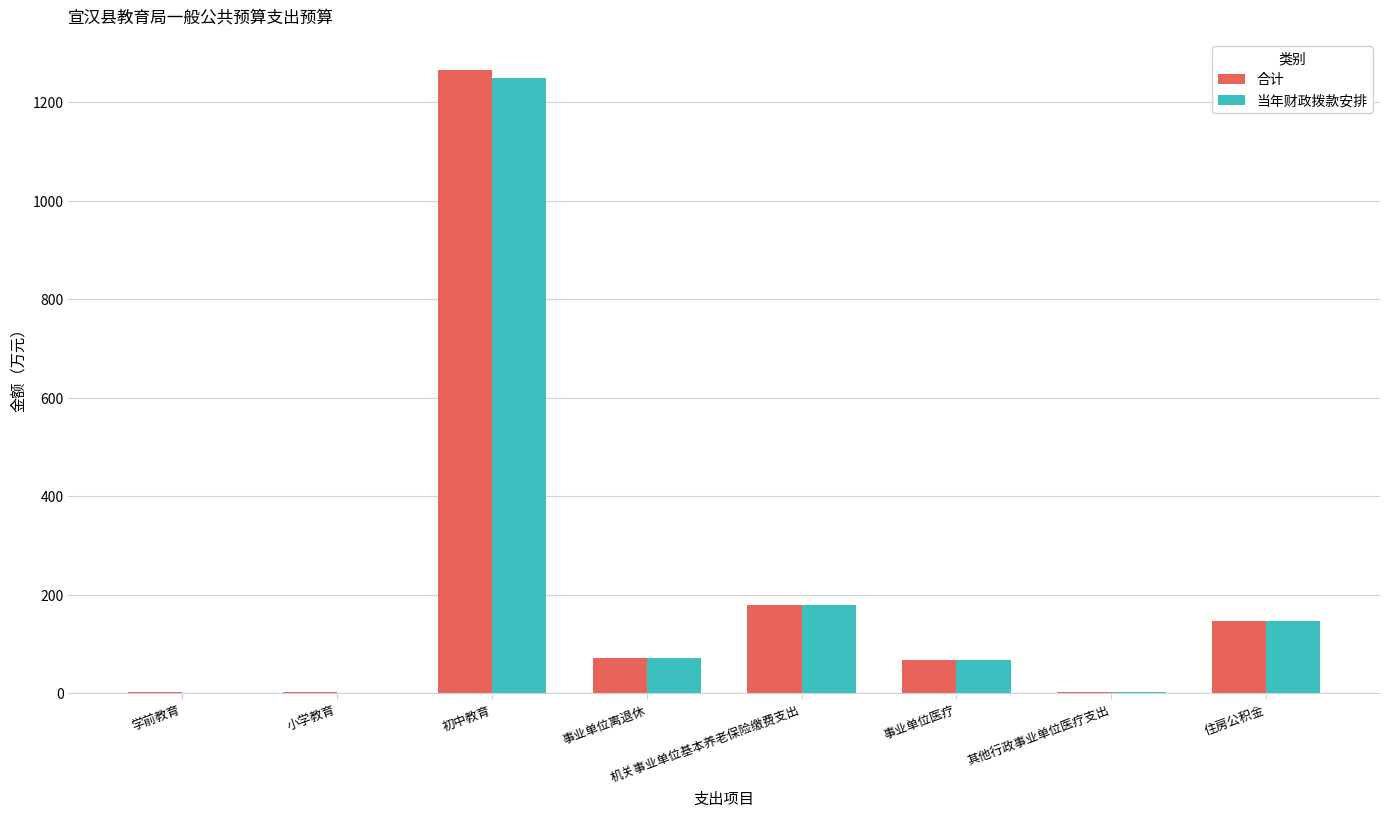

At which label is 合计 closest to 633?

机关事业单位基本养老保险缴费支出